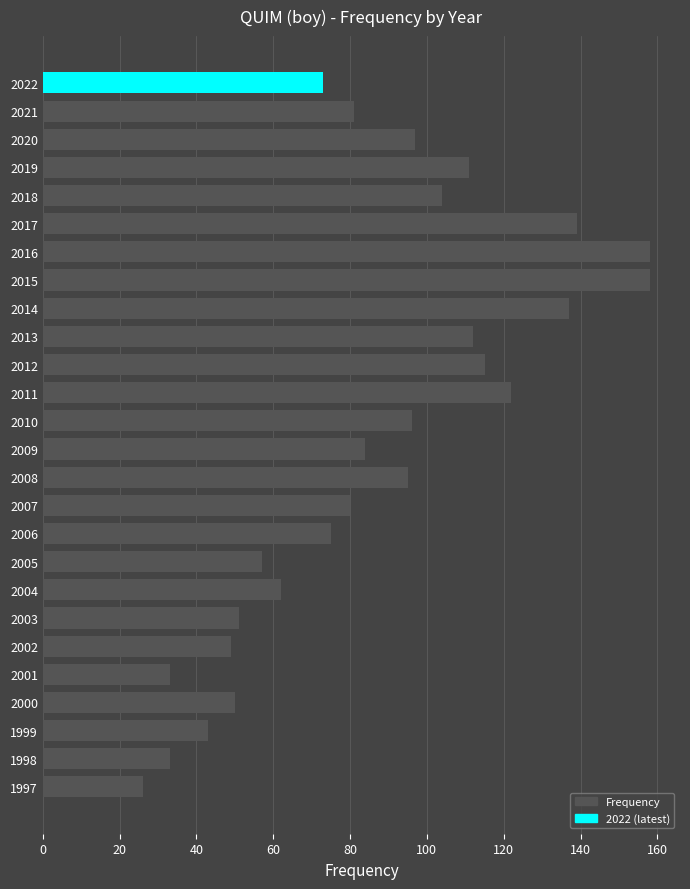

How many values are below 84?

13